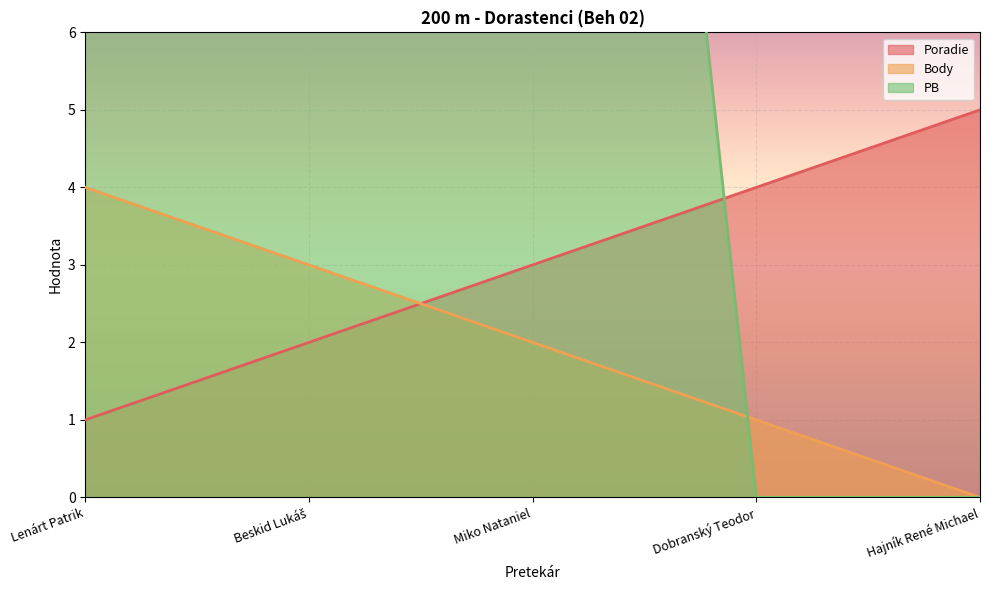

Between Lenárt Patrik and Hajník René Michael, which is larger?

Hajník René Michael